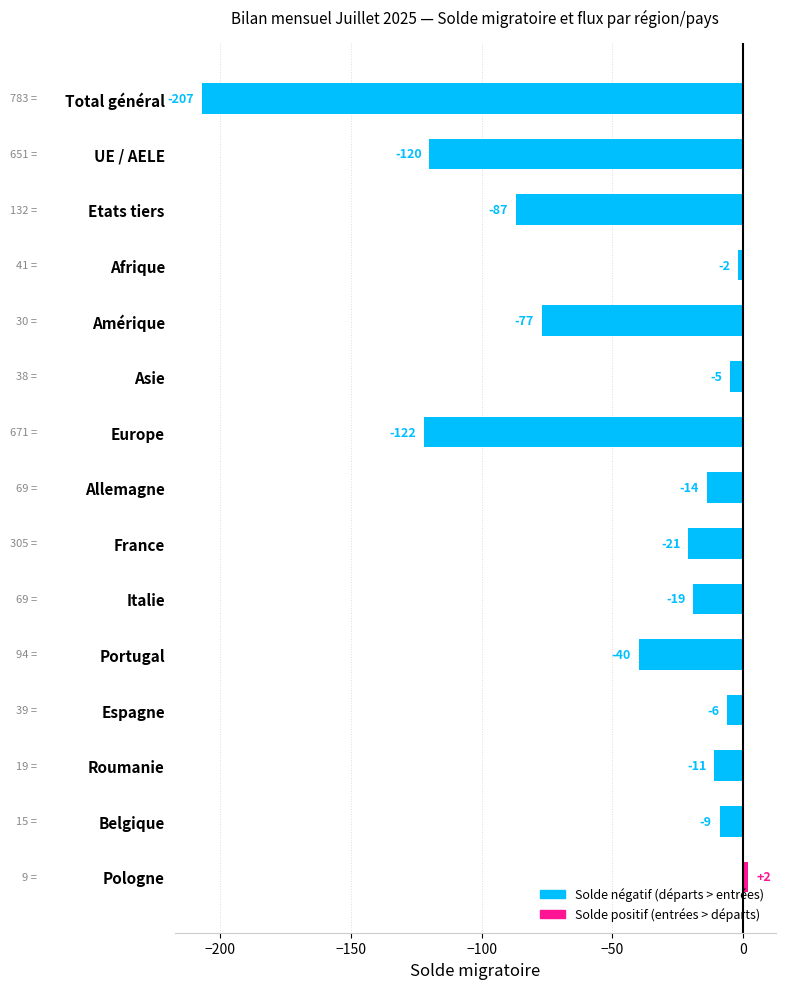

Rank the categories by value from lowest to highest.

Total général, Europe, UE / AELE, Etats tiers, Amérique, Portugal, France, Italie, Allemagne, Roumanie, Belgique, Espagne, Asie, Afrique, Pologne